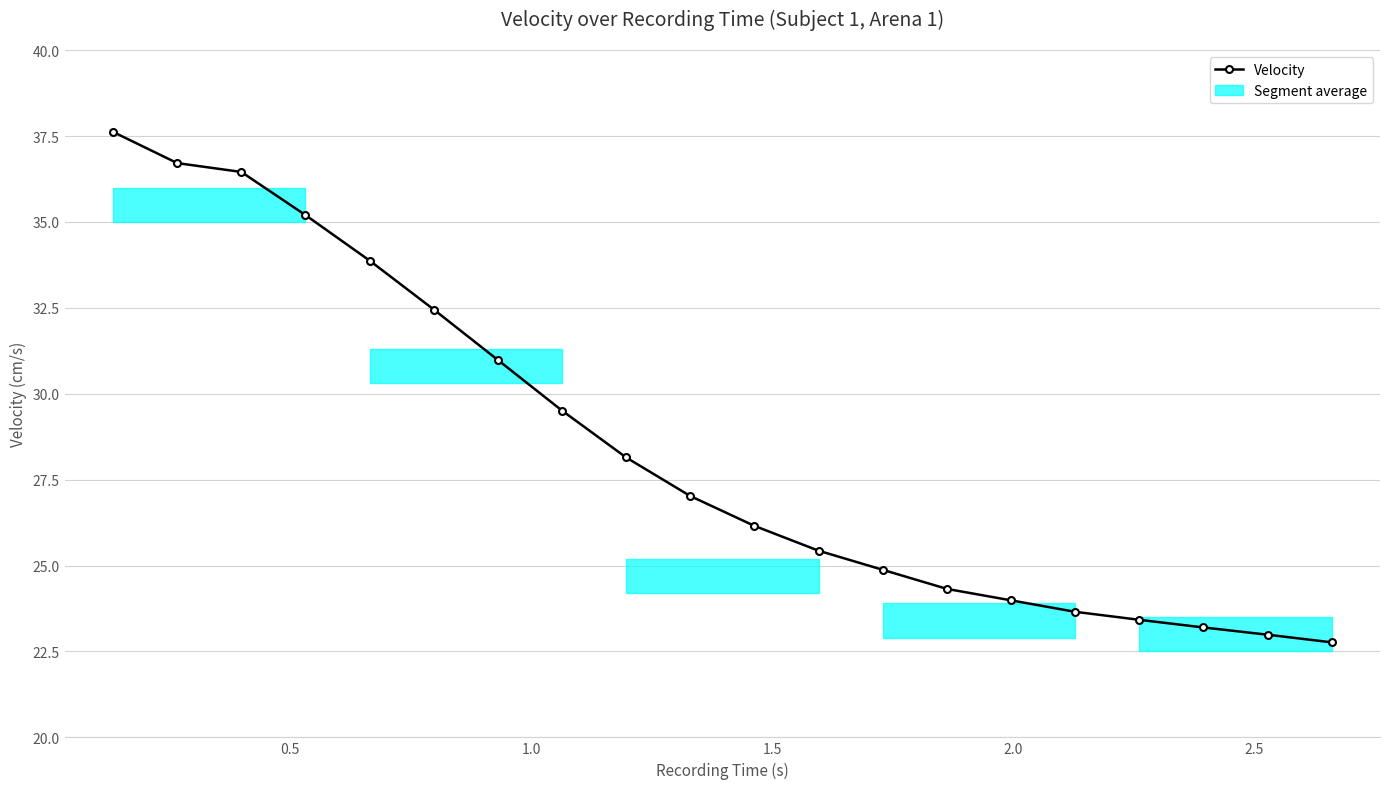

What is the greatest value displayed?

37.6